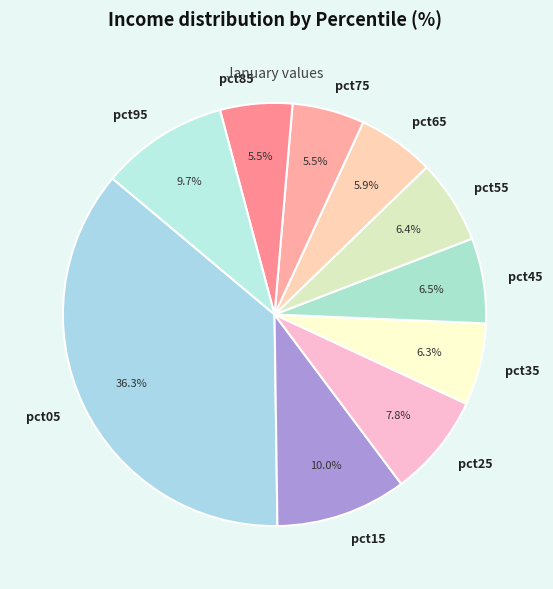

What is the largest slice in the pie chart?

pct05